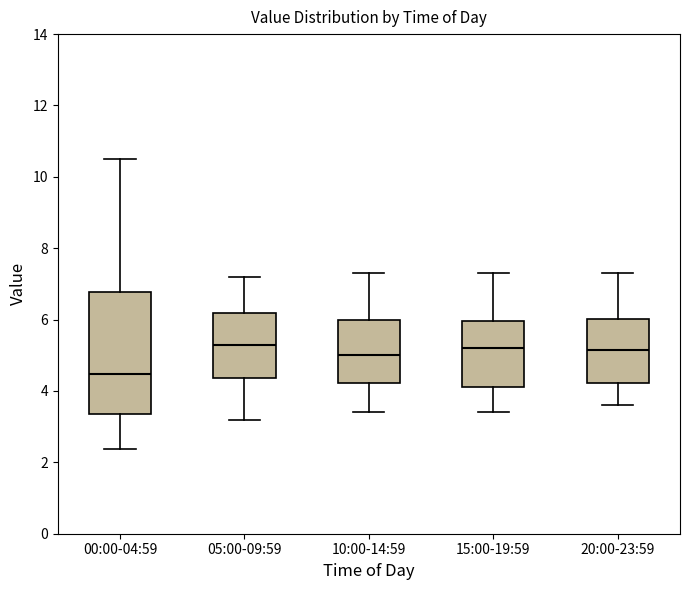

Reading left to right, read every box against the y-axis: the position of its median line, the range the box covers, and the ends of its whiskers. The values are not printed on the chart, so give them approximately, as read against the axis.

00:00-04:59: median 4.4, box 3.4 to 6.8, whiskers 2.4 to 10.6
05:00-09:59: median 5.4, box 4.4 to 6.2, whiskers 3.2 to 7.2
10:00-14:59: median 5.0, box 4.2 to 6.0, whiskers 3.4 to 7.4
15:00-19:59: median 5.2, box 4.2 to 6.0, whiskers 3.4 to 7.4
20:00-23:59: median 5.2, box 4.2 to 6.0, whiskers 3.6 to 7.4